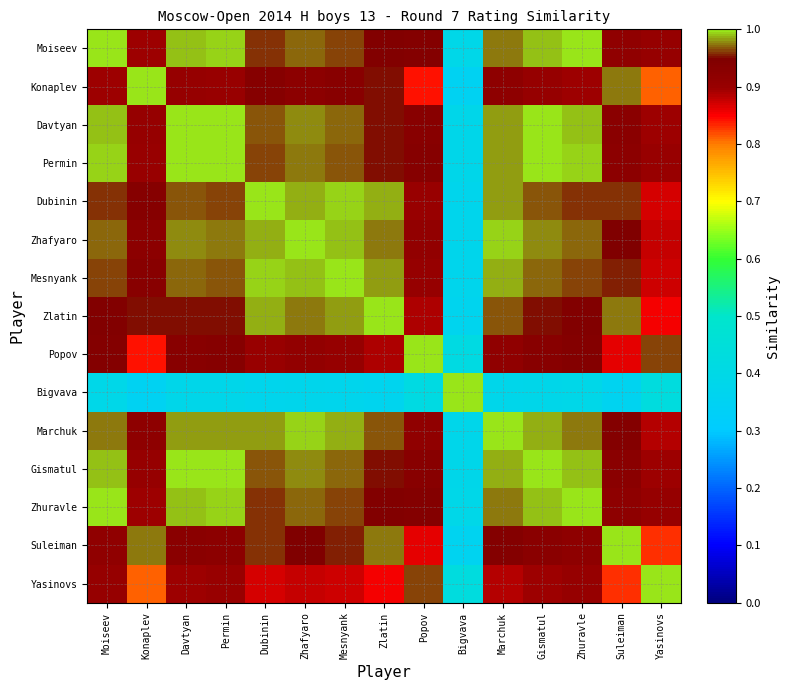

At how many categories does at least one series exceed 0?

15